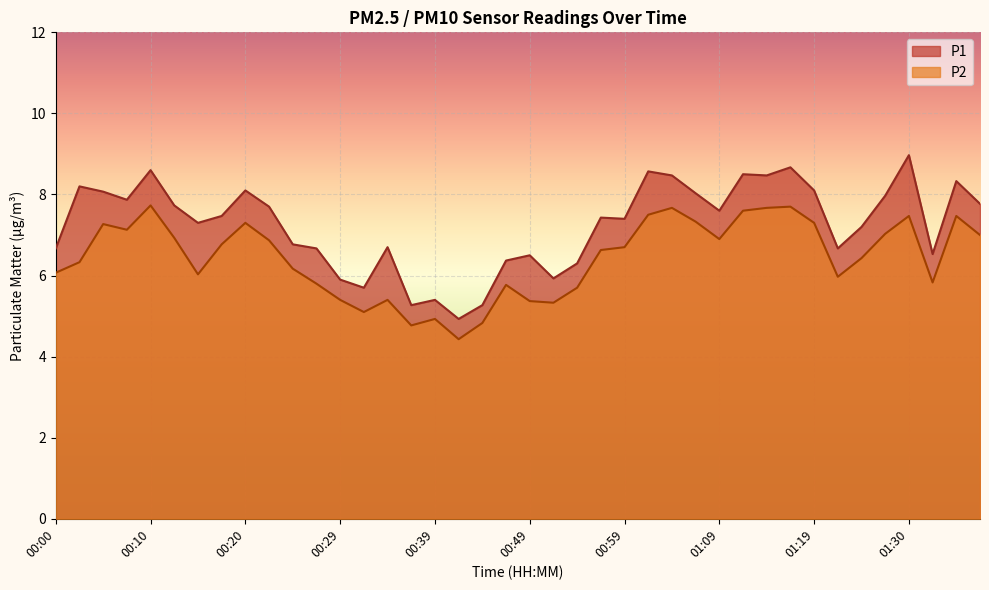

Where is the first local maximum for P2?

00:05